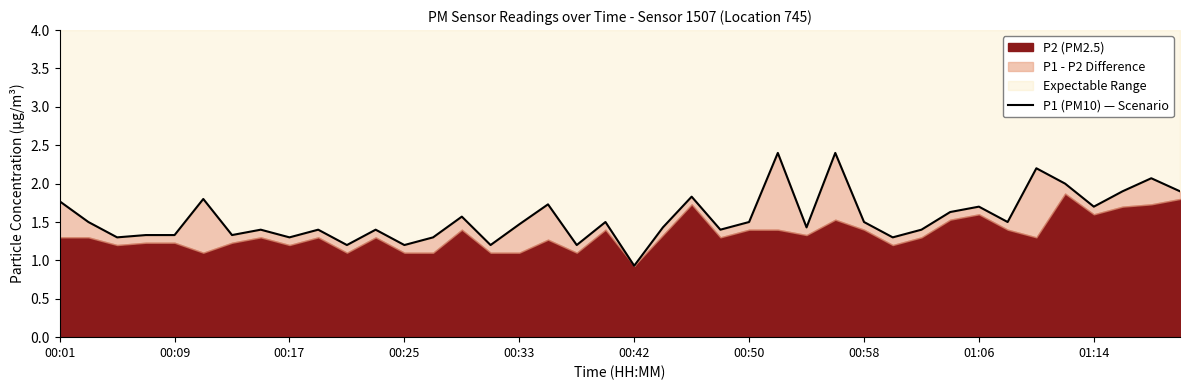

What is the average value?

1.6